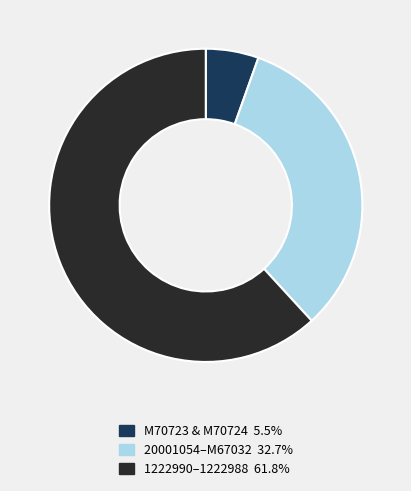

Is there any slice that represents more than half of the pie?

Yes